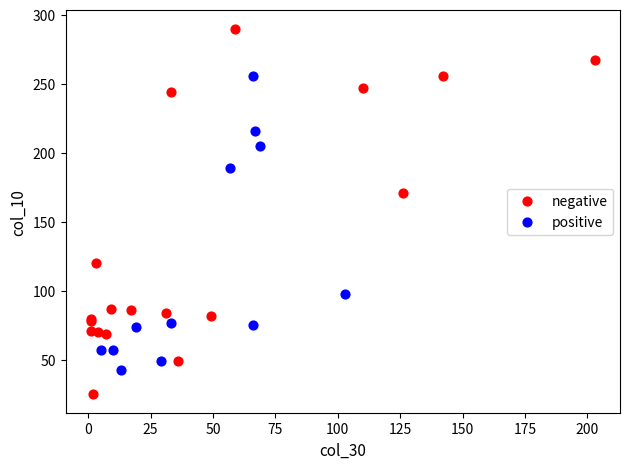

Which series reaches the minimum Y coordinate?

negative